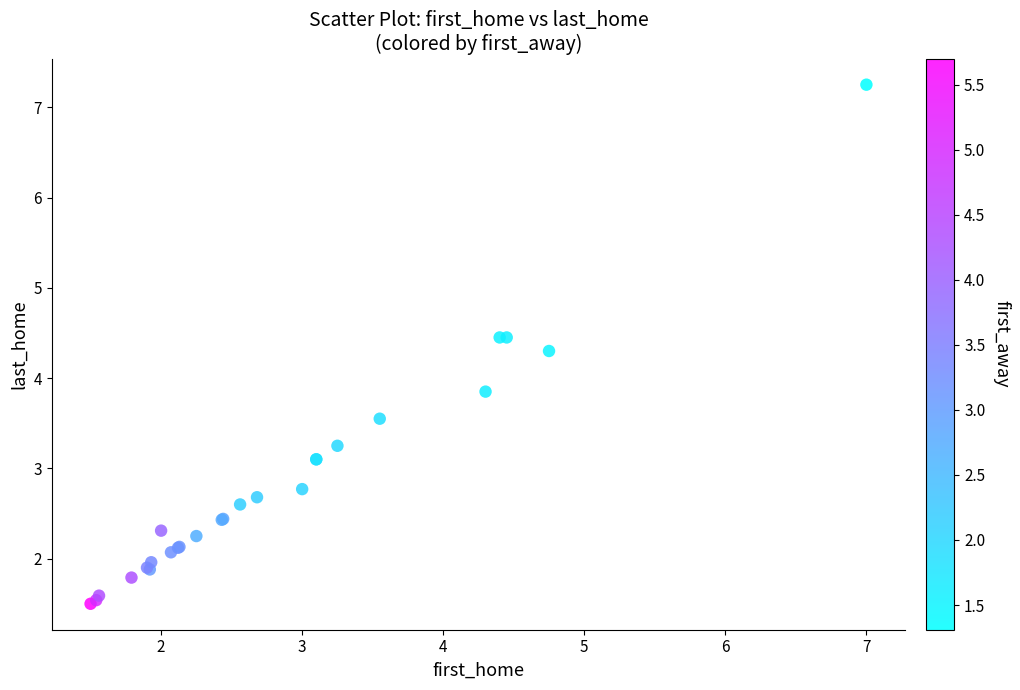

What Y value in the scatter plot is closest to 4?

3.9